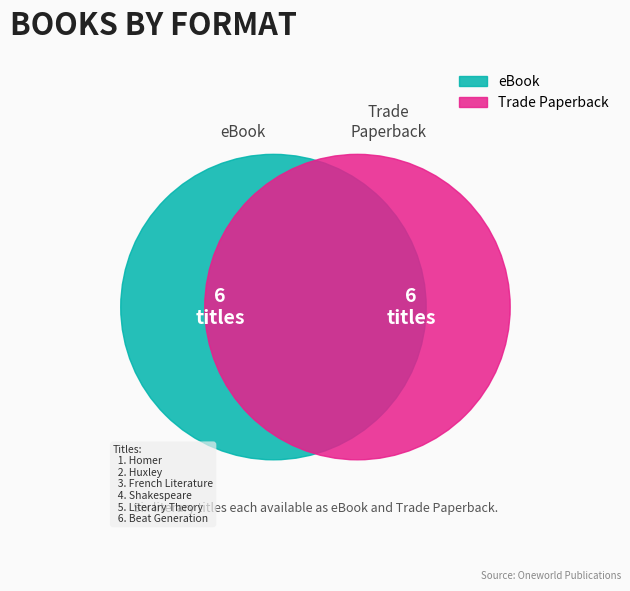

Is the sum of Homer and Literary Theory greater than half?

No